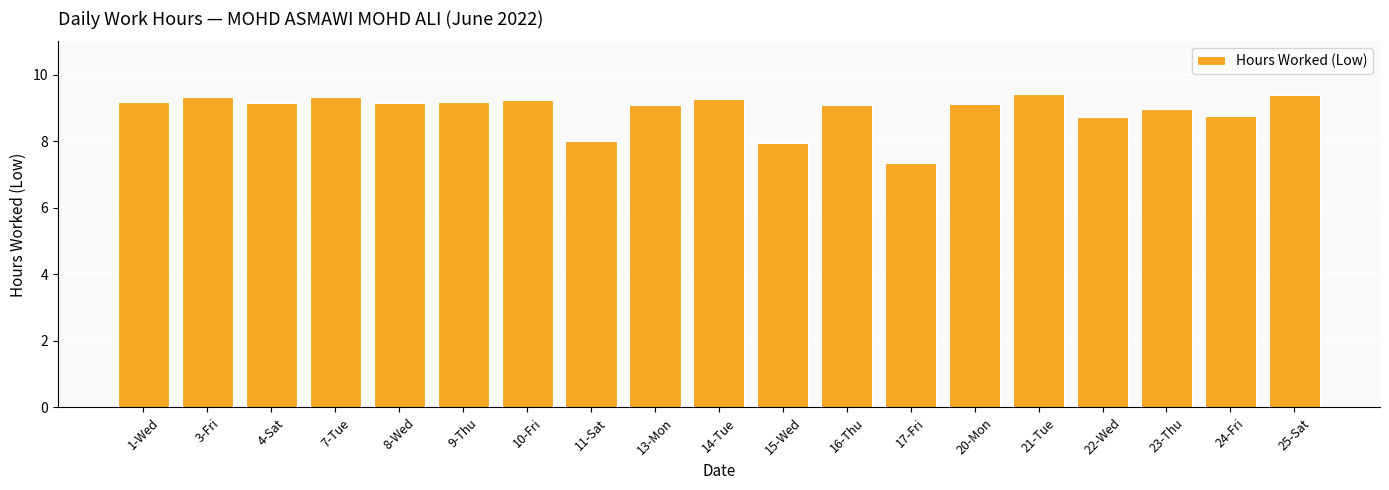

Which has a higher value, 21-Tue or 16-Thu?

21-Tue